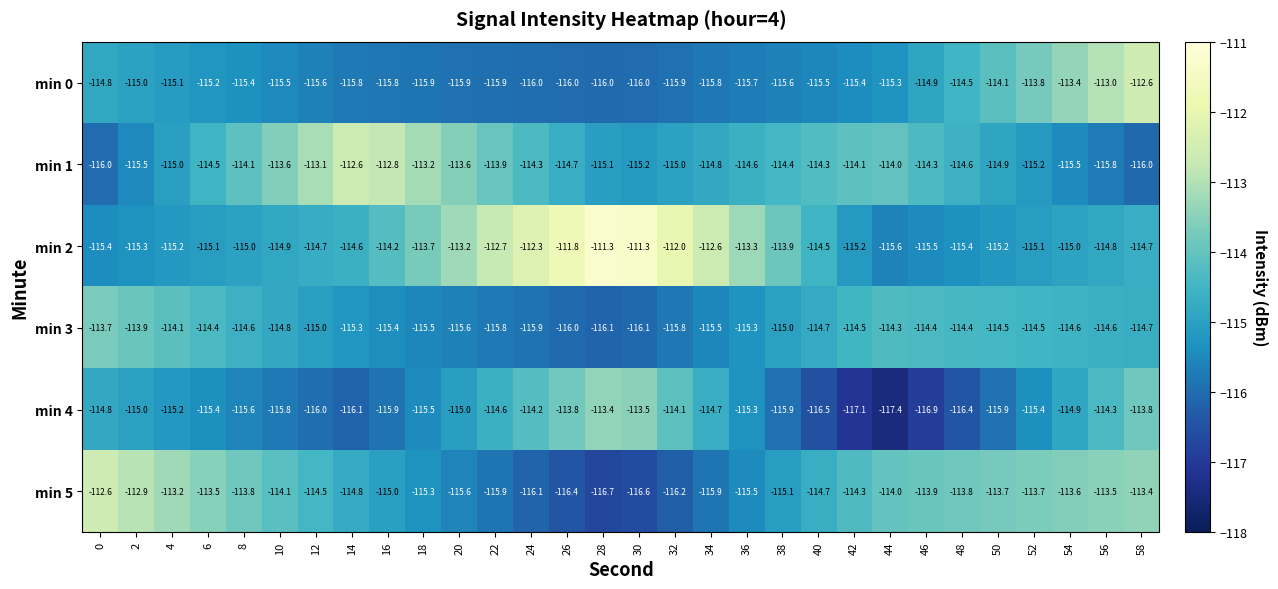

At which category is the sum across all series the highest?

58